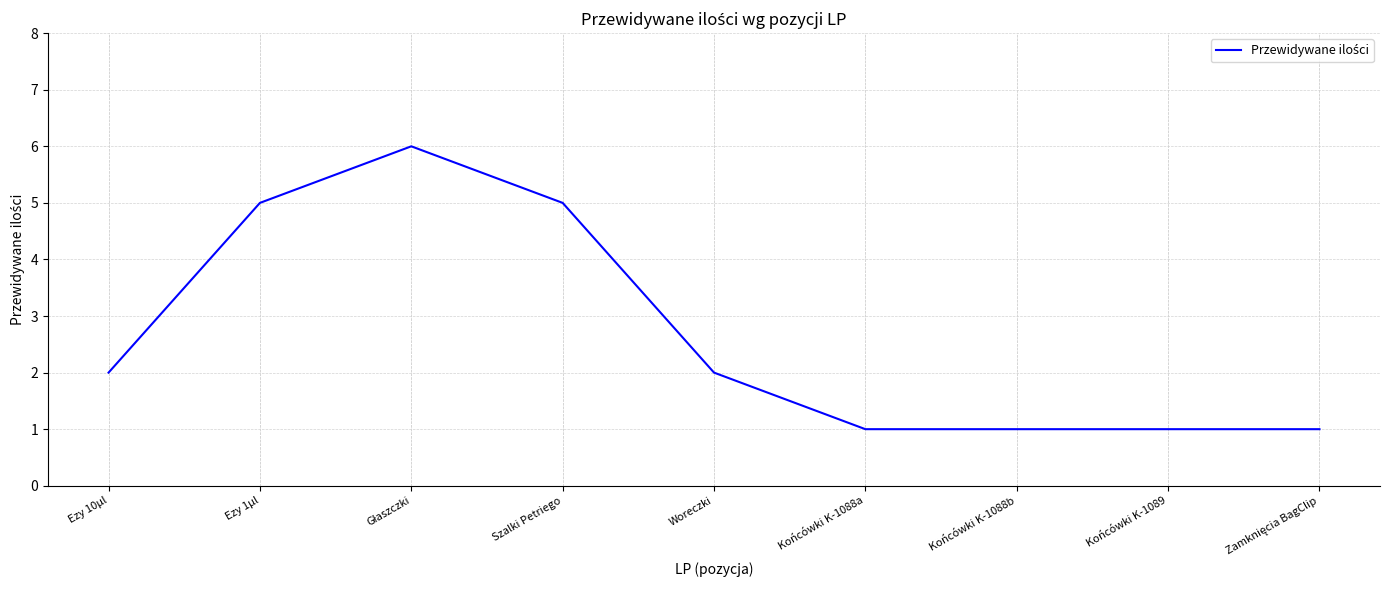

What is the change in value from Szalki Petriego to Woreczki?

-3